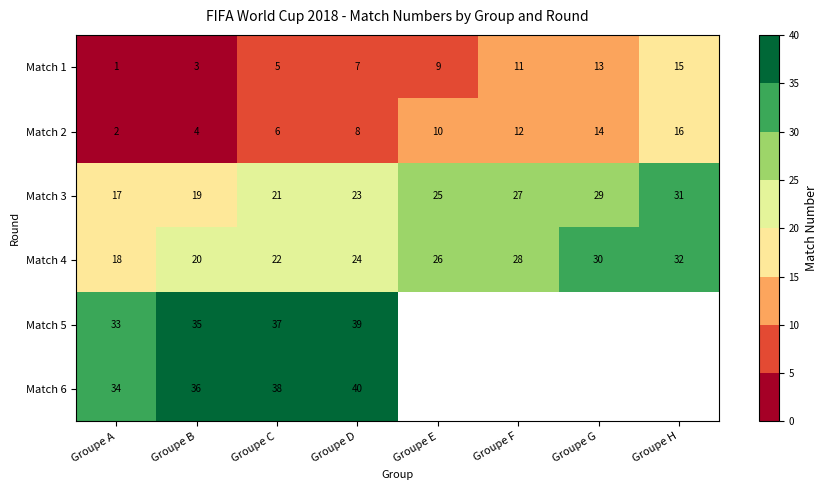

The Match 1 series shows 15 at Groupe H. True or false?

True